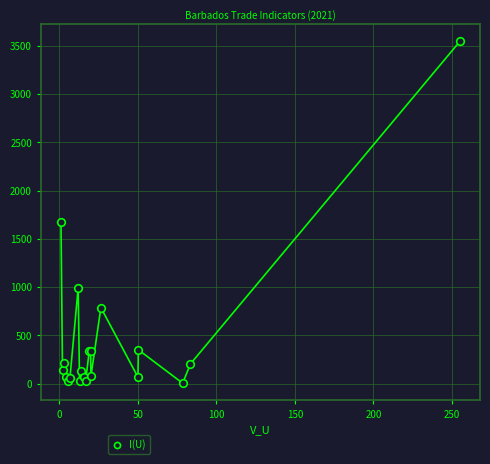

What Y value in the scatter plot is closest to 1775?

1673.3